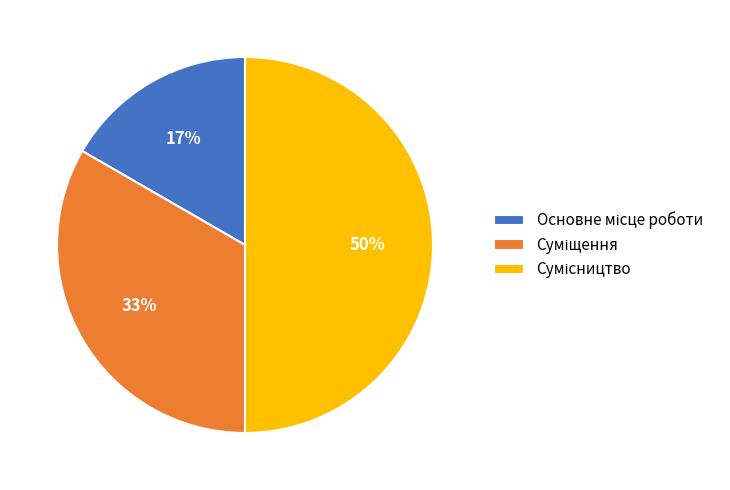

To the nearest percent, what is the average slice percentage?

33%